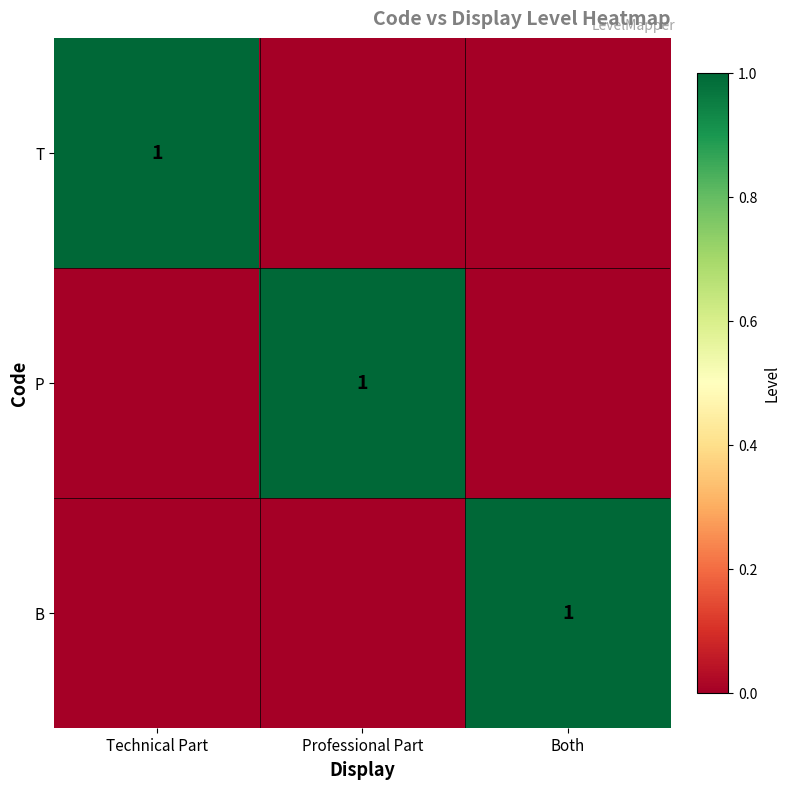

Is it true that B equals 0 at Both?

False